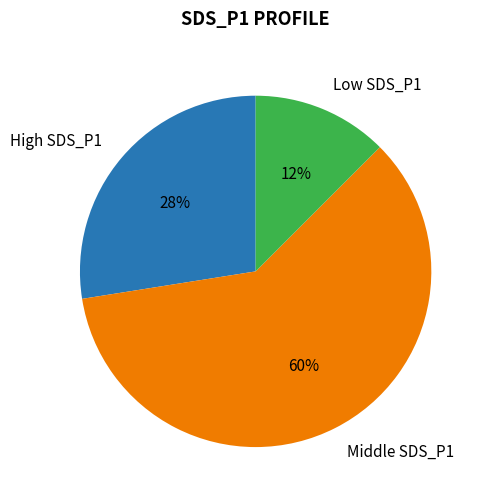

How many segments does this pie chart have?

3